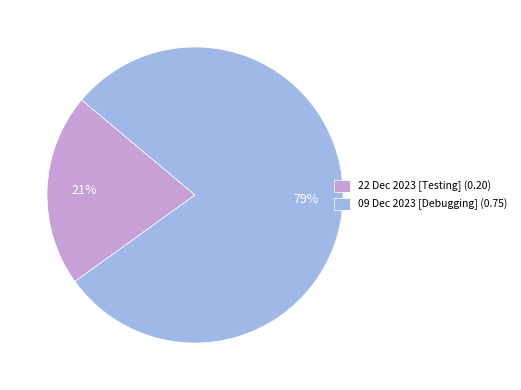

Does any single category account for the majority?

Yes